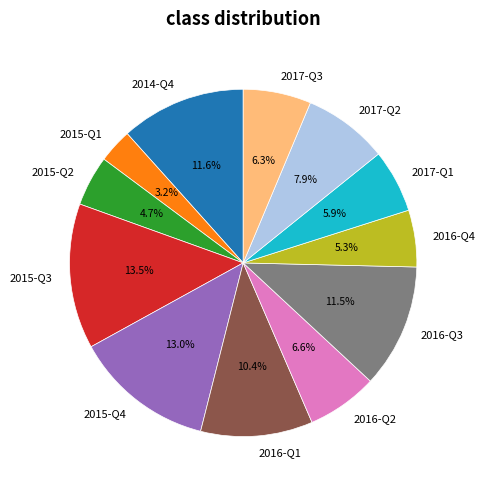

Count the number of slices in the pie.

12